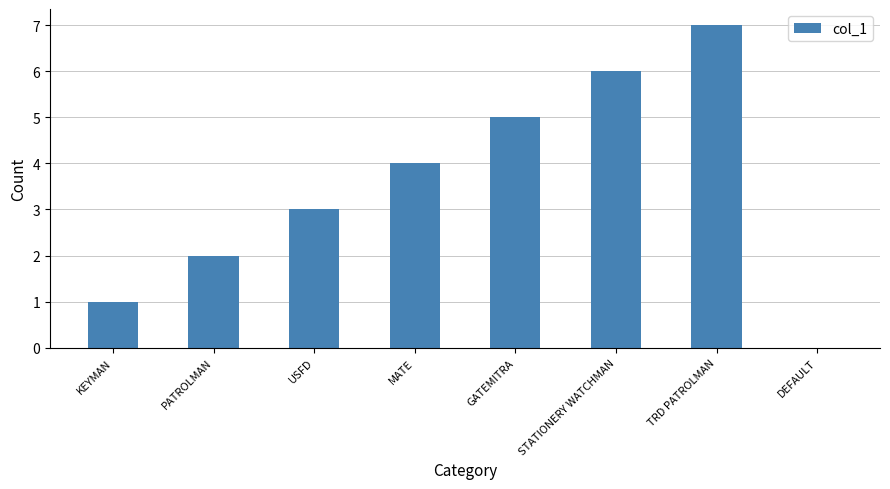

Reading left to right, transcribe all the data shown in this chart.

KEYMAN=1	PATROLMAN=2	USFD=3	MATE=4	GATEMITRA=5	STATIONERY WATCHMAN=6	TRD PATROLMAN=7	DEFAULT=0